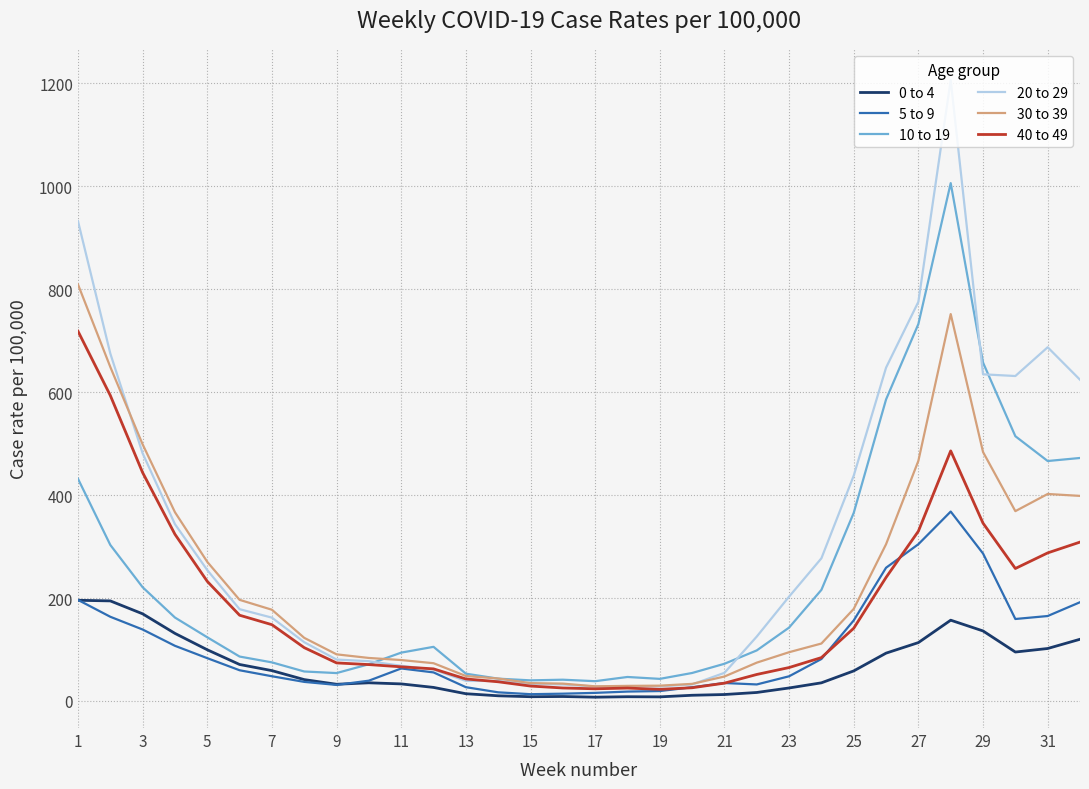

What is the maximum value for 20 to 29?

1206.2